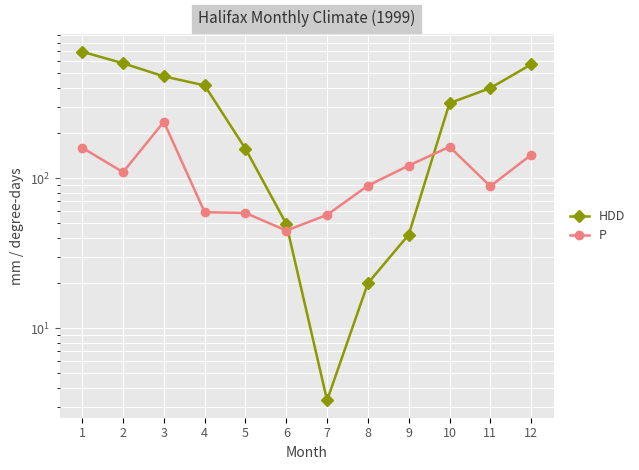

Which series has the widest spread of values?

HDD